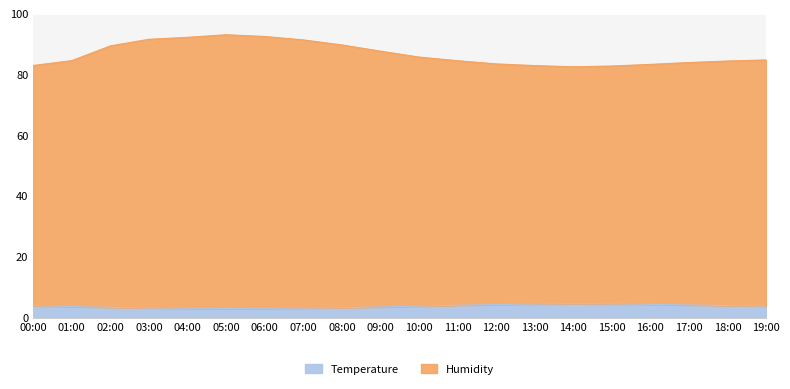

True or false: Temperature and Humidity intersect in this chart.

False